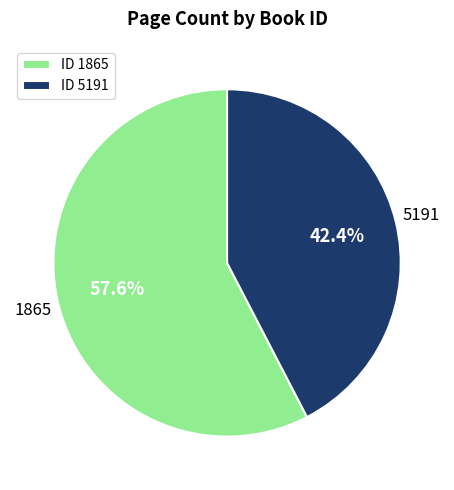

What percentage is NOT represented by 5191?

57.6%